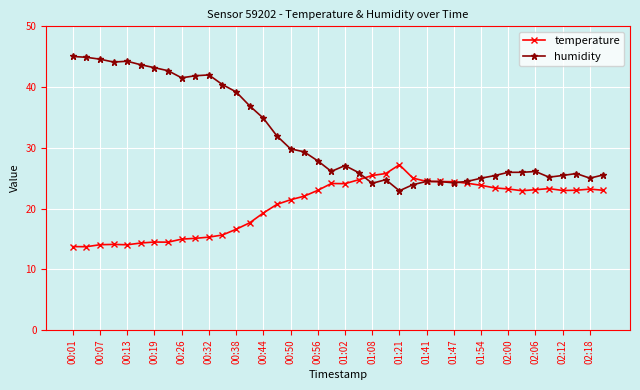

Which series has the largest total across all categories?

humidity